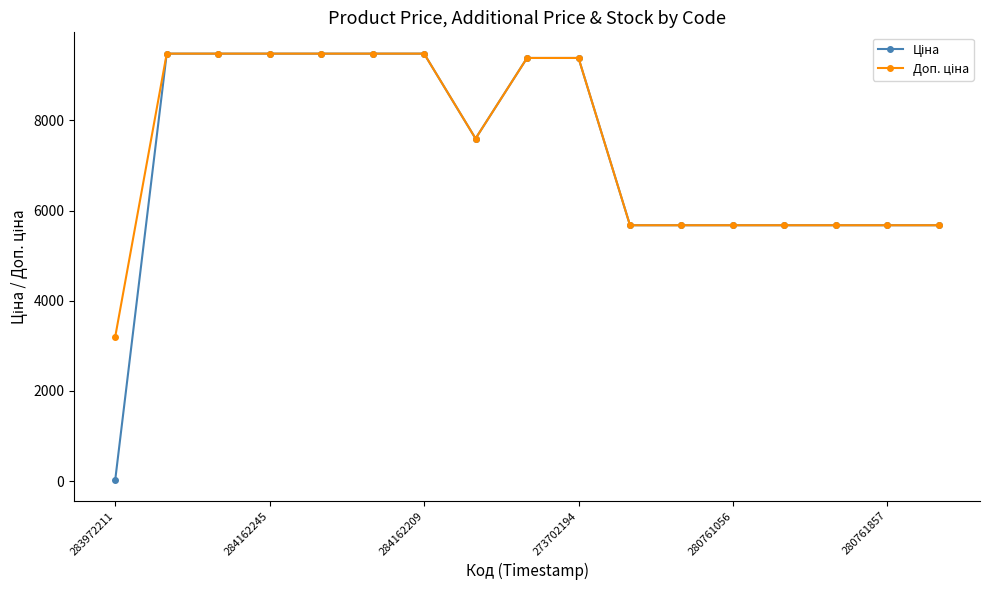

What is the maximum value shown in the chart?

9480.1